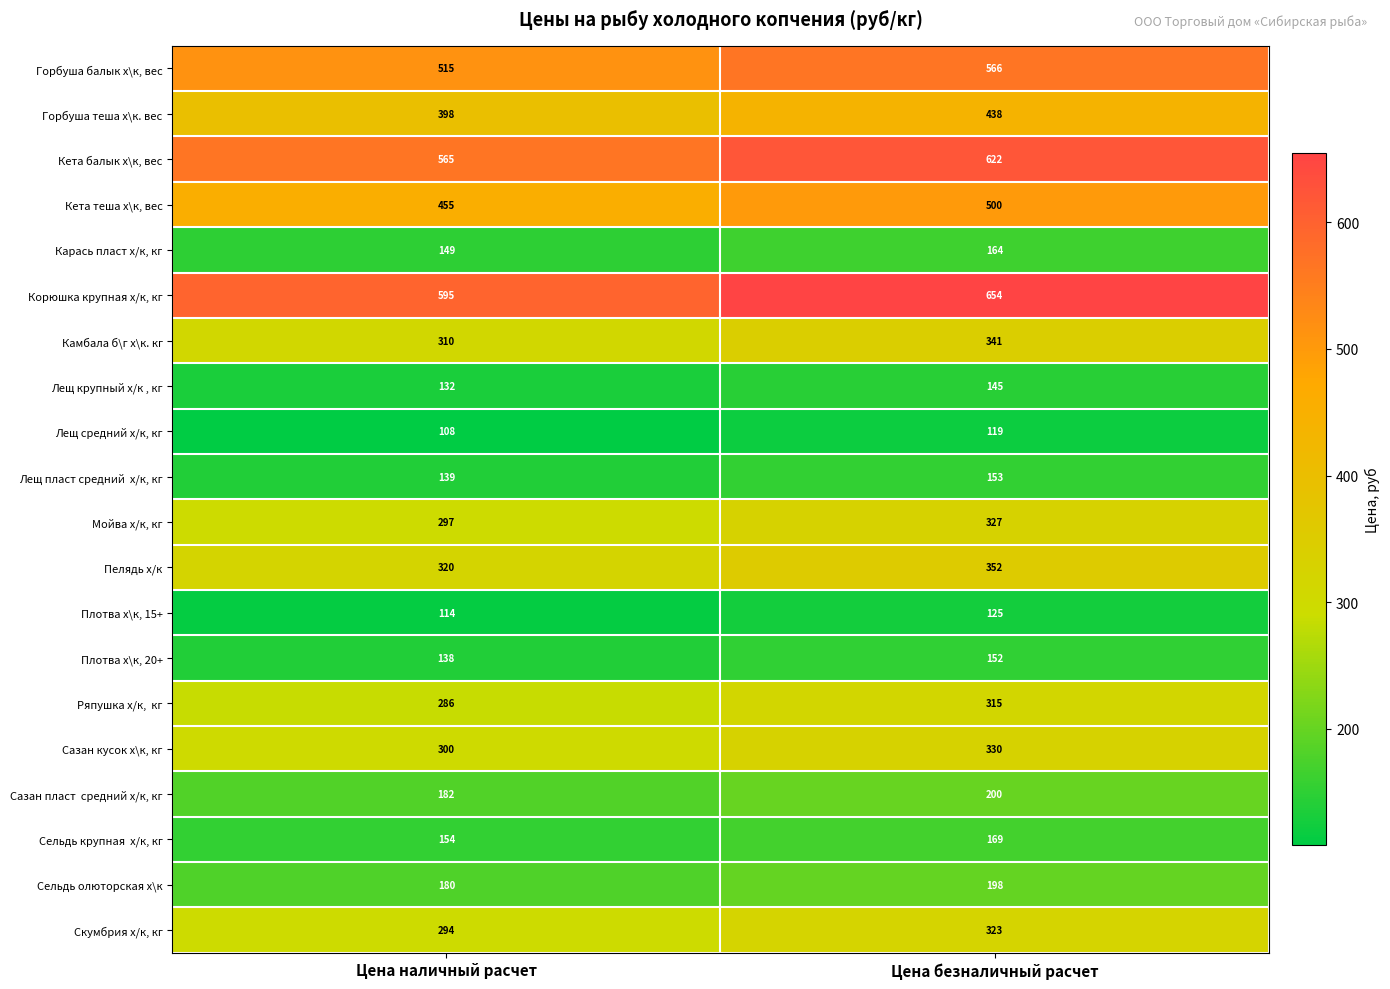

What is the difference between the Кета теша х\к, вес values at Цена наличный расчет and Цена безналичный расчет?

45